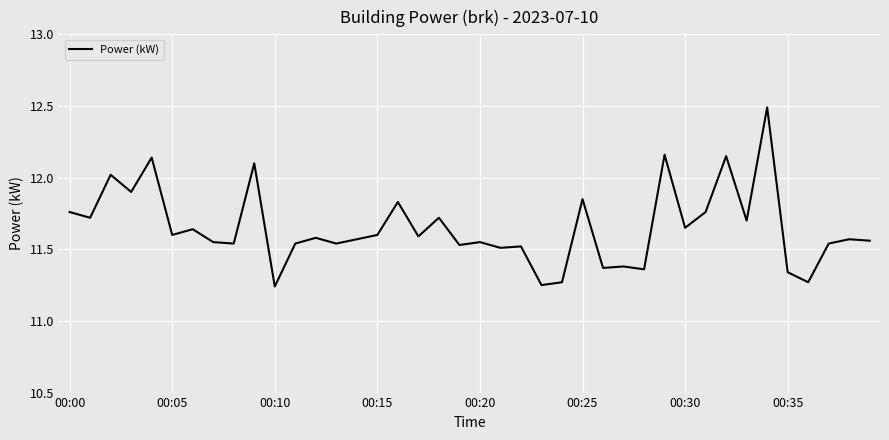

What is the greatest value displayed?

12.5